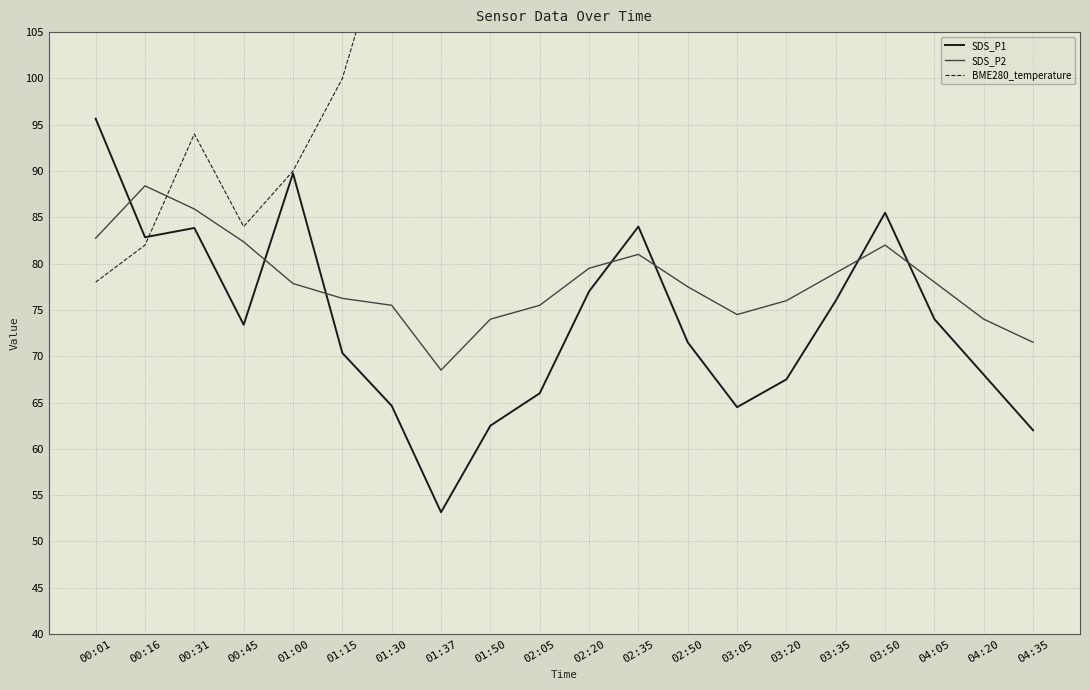

Rank the categories by SDS_P2 value from highest to lowest.

00:16, 00:31, 00:01, 00:45, 03:50, 02:35, 02:20, 03:35, 04:05, 01:00, 02:50, 01:15, 03:20, 01:30, 02:05, 03:05, 01:50, 04:20, 04:35, 01:37